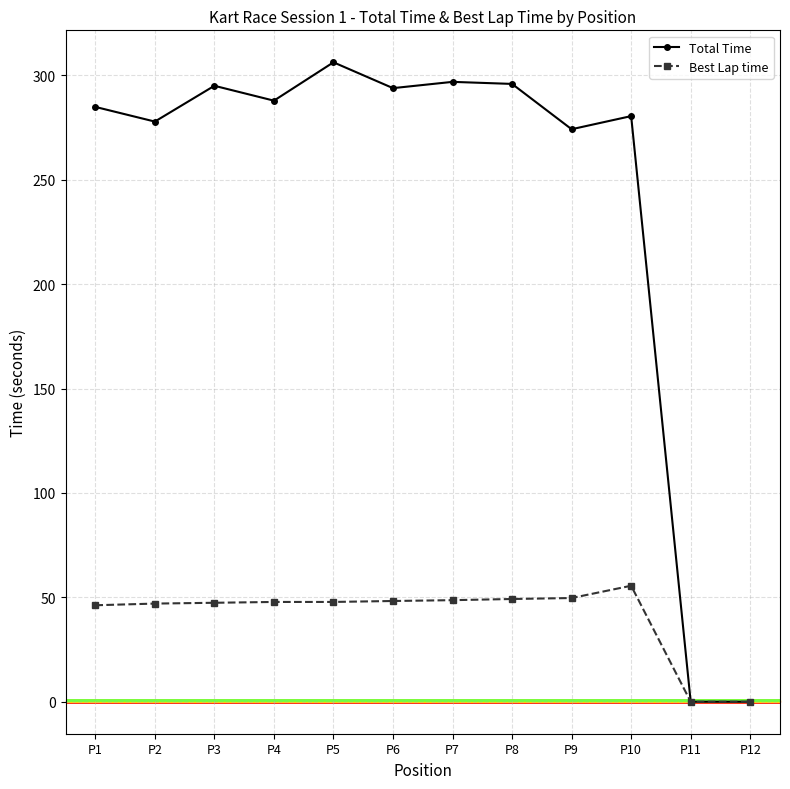

Is it true that Best Lap time equals 10.2 at P9?

False